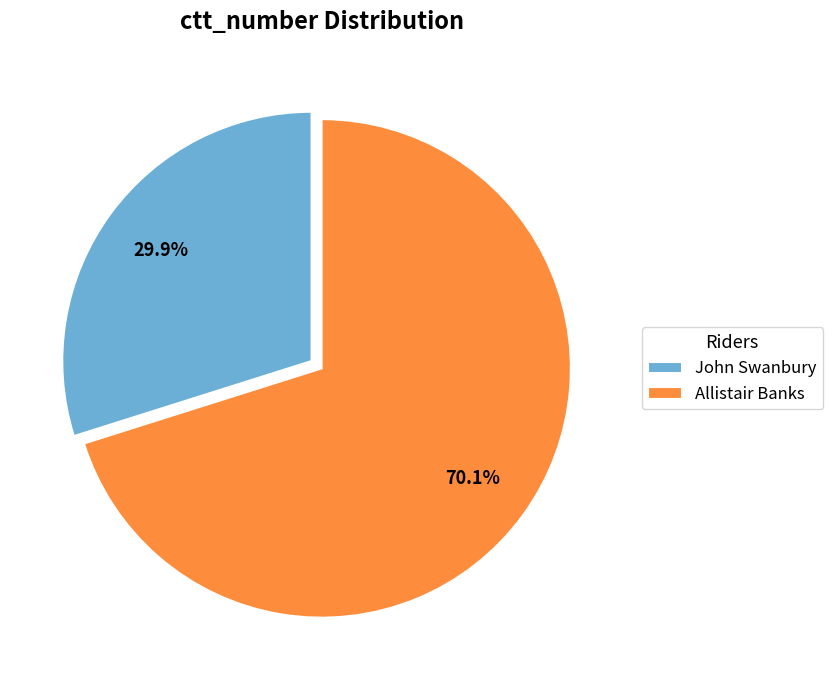

Which slice represents more than half of the pie?

Allistair Banks